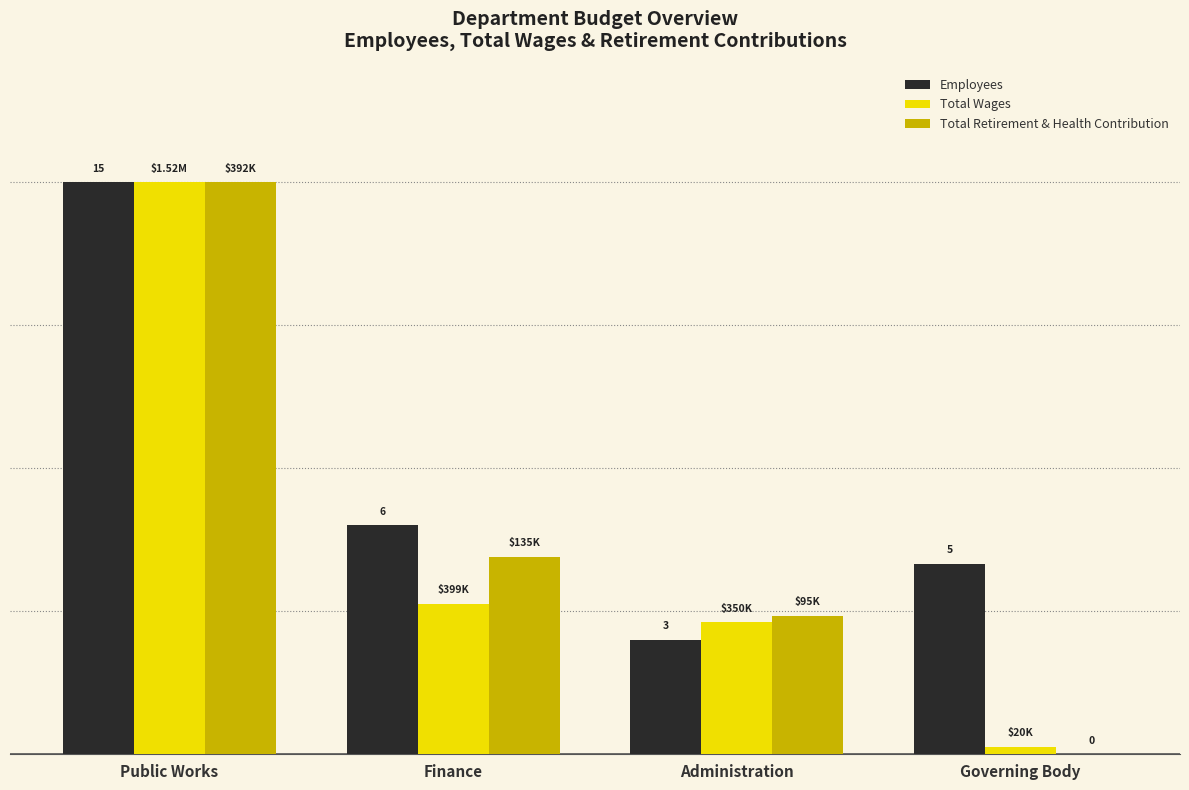

Rank the series at Administration from highest to lowest value.

Total Retirement & Health Contribution, Total Wages, Employees